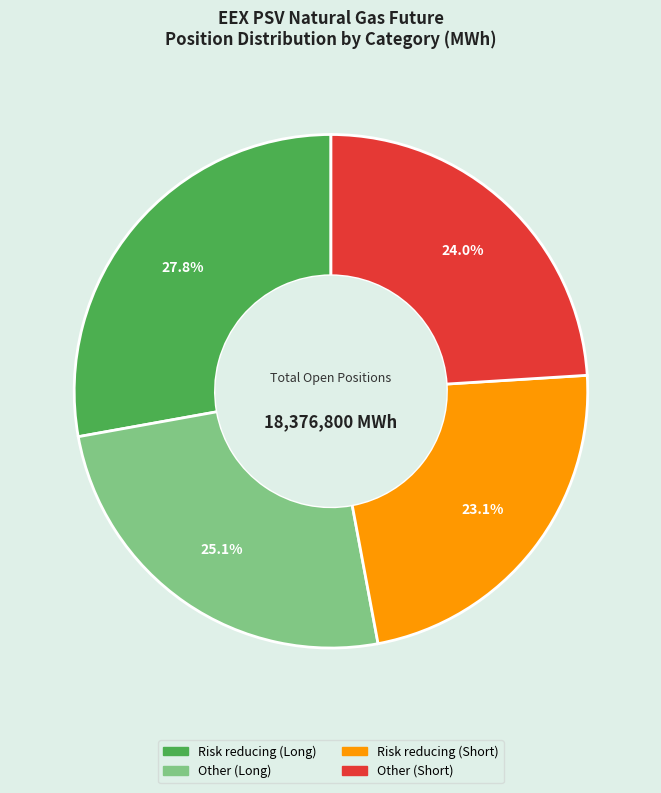

What is the largest slice in the pie chart?

Risk reducing (Long)